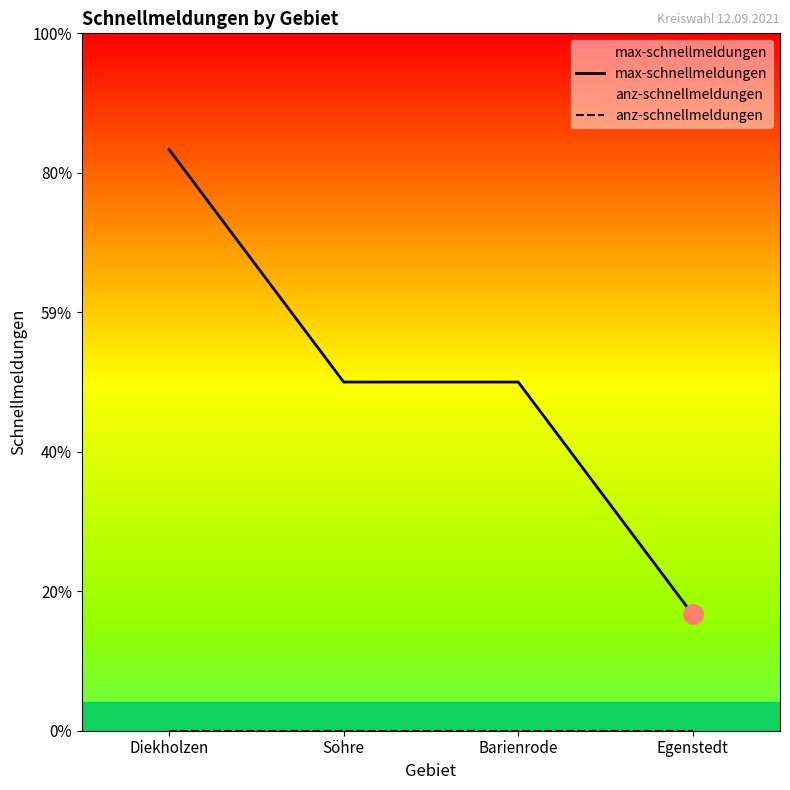

List the series in order of their peak value, highest first.

max-schnellmeldungen, anz-schnellmeldungen